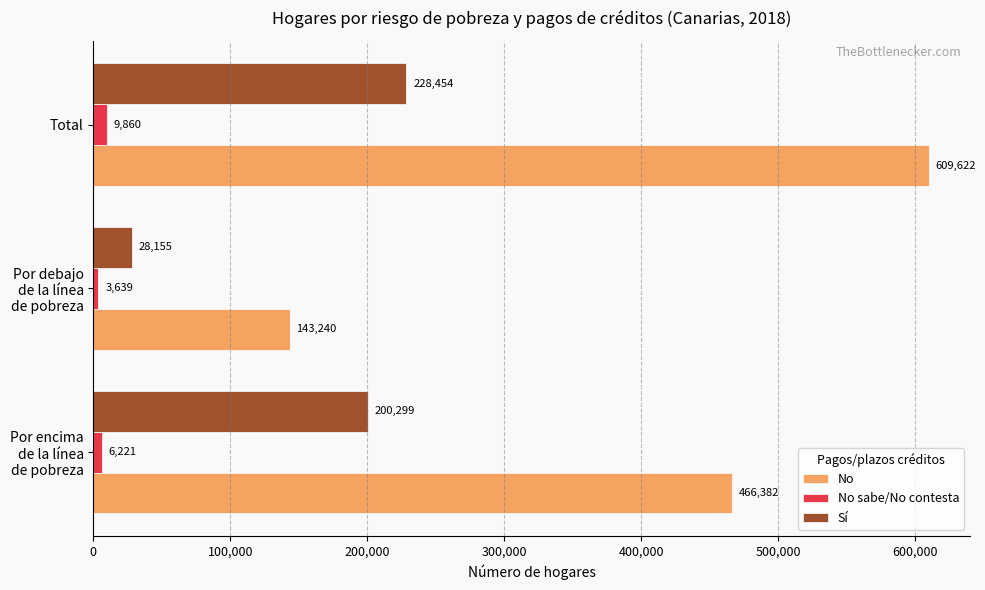

Which series has the largest total across all categories?

No